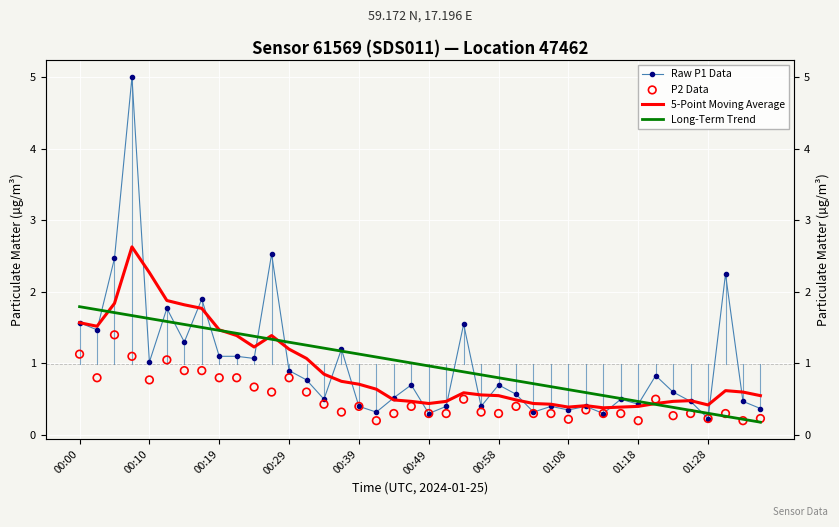

Which series contains the lowest Y value?

Long-Term Trend